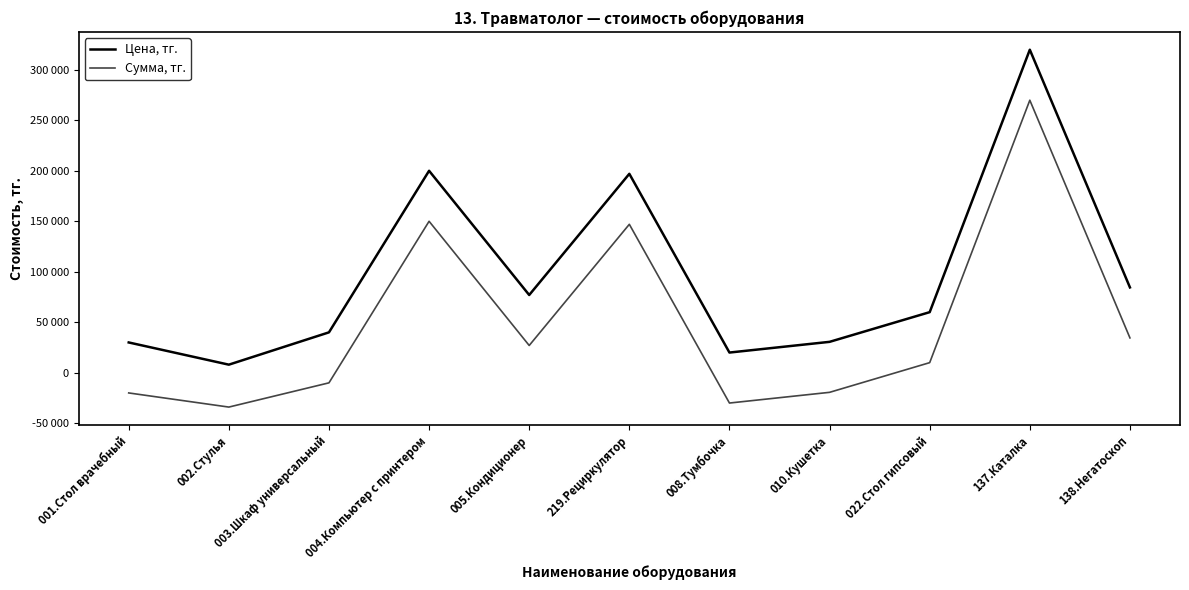

Is the value of Цена, тг. at 022.Стол гипсовый greater than the value of Сумма, тг. at 001.Стол врачебный?

Yes